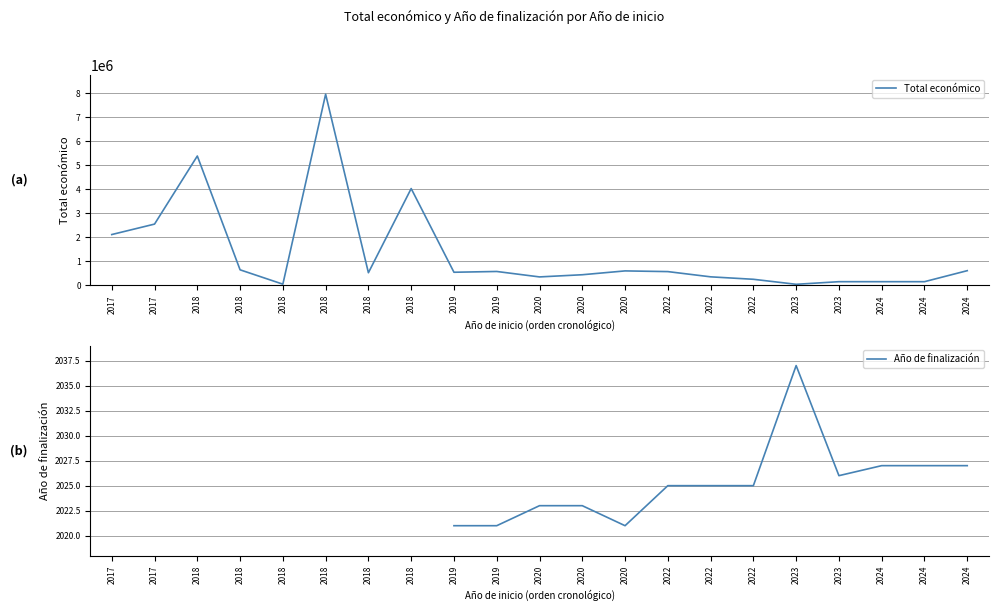

True or false: Año de finalización and Total económico cross at least once.

False